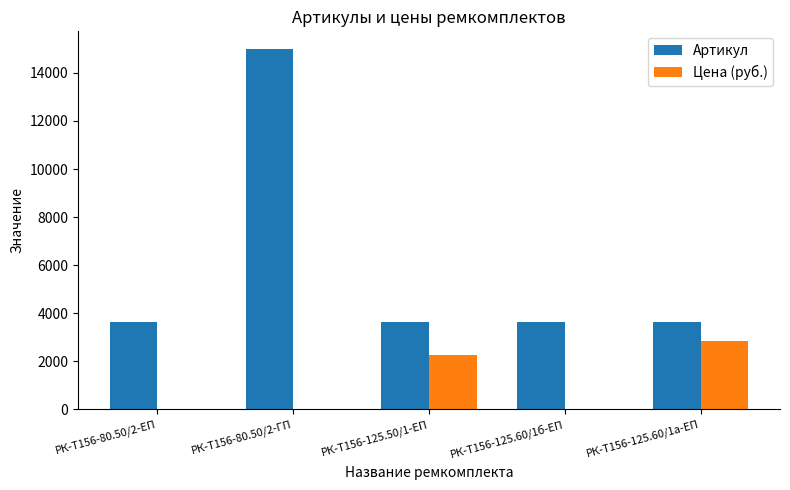

What value does the Артикул series have at РК-Т156-125.60/1а-ЕП?

3643.0